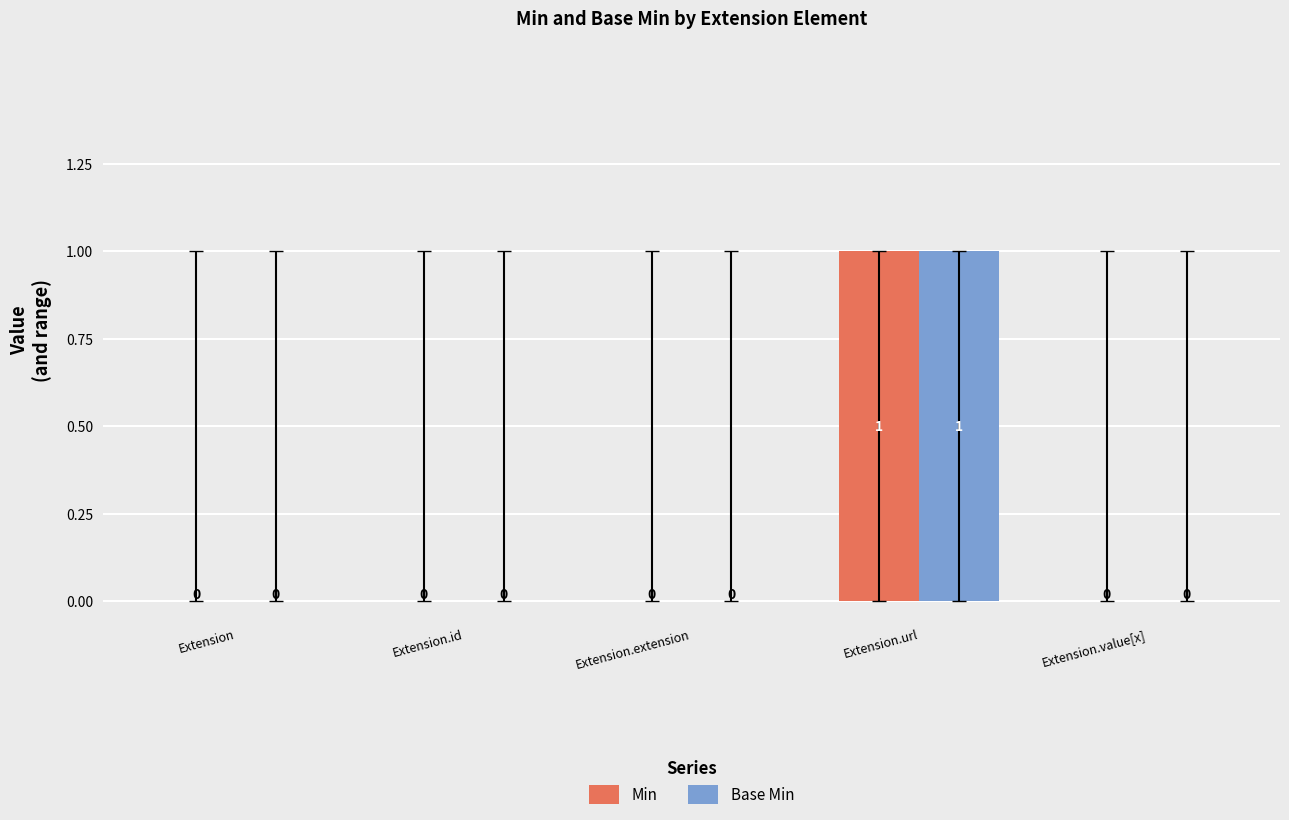

At which label does Base Min reach its peak?

Extension.url